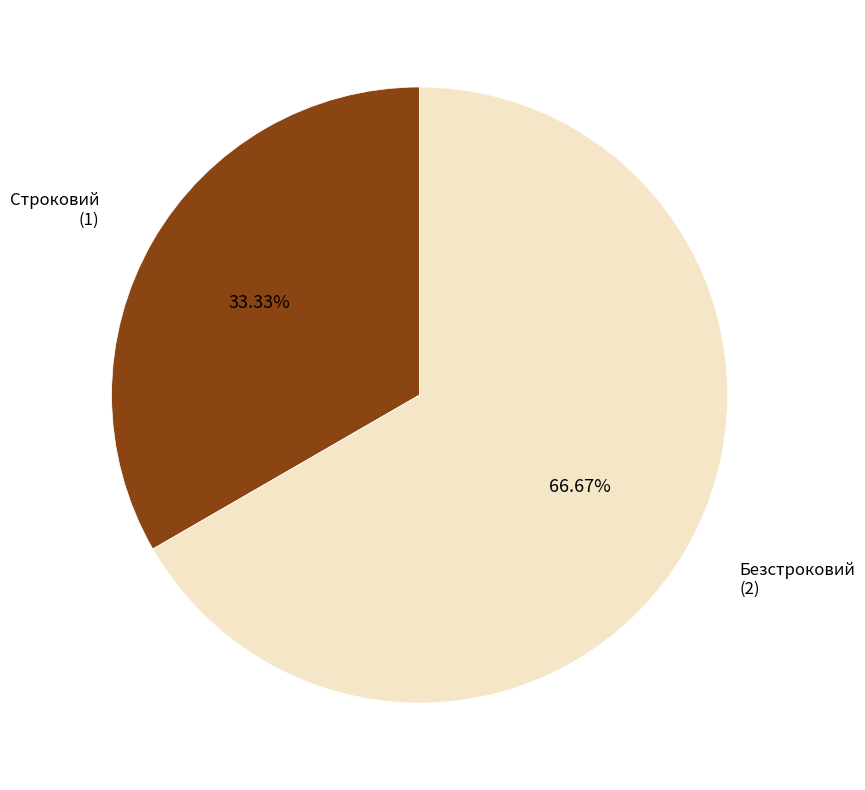

Is there a majority slice in this chart?

Yes